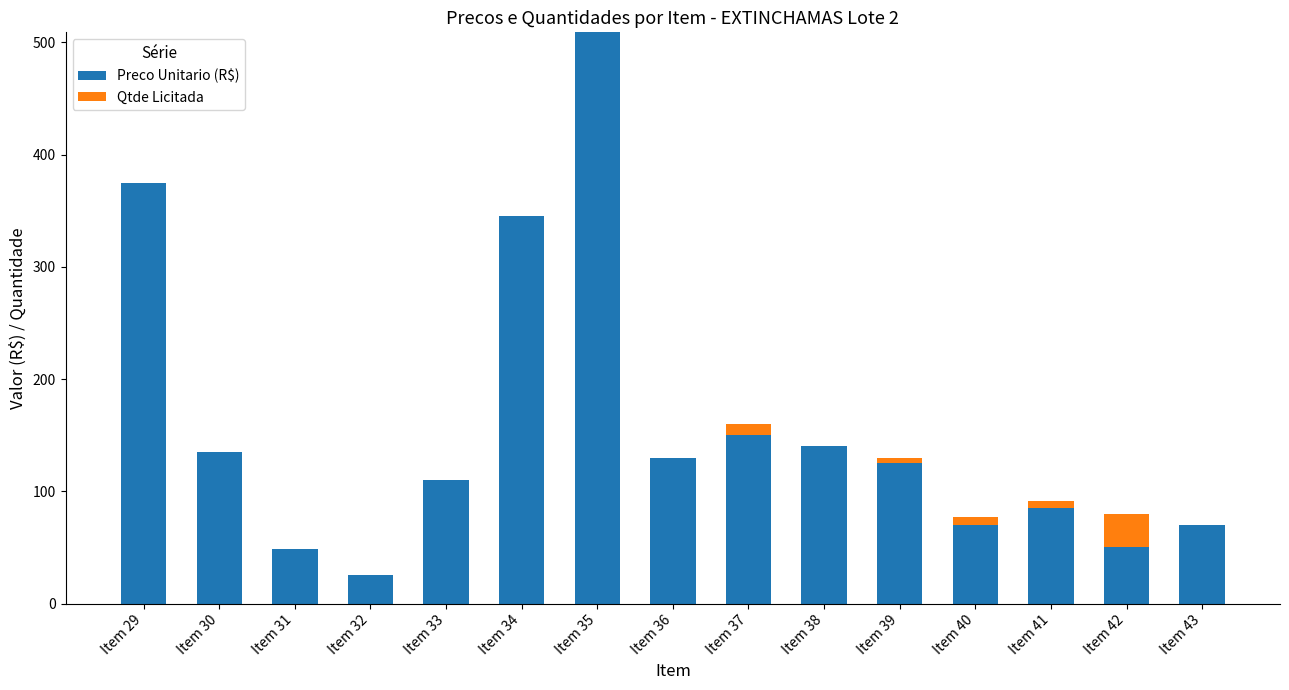

Does the chart contain stacked bars?

Yes